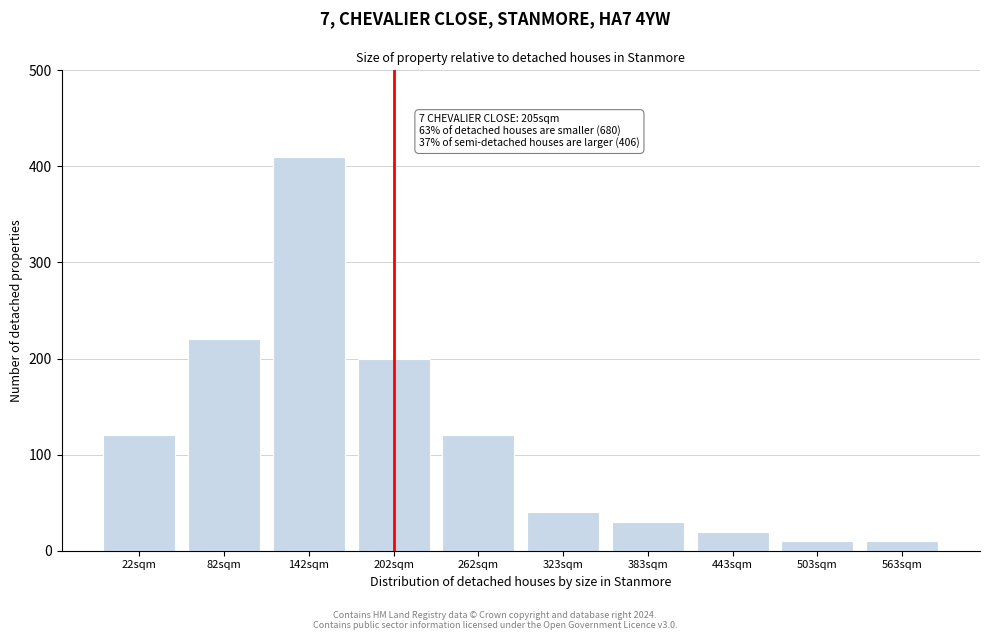

Reading left to right, list all the values displayed in this chart.

22sqm=120	82sqm=220	142sqm=410	202sqm=200	262sqm=120	323sqm=40	383sqm=30	443sqm=20	503sqm=10	563sqm=10